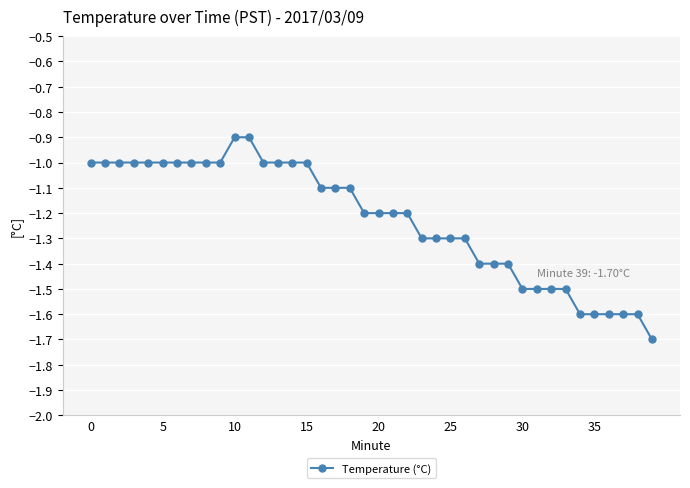

How many lines are shown in the chart?

1